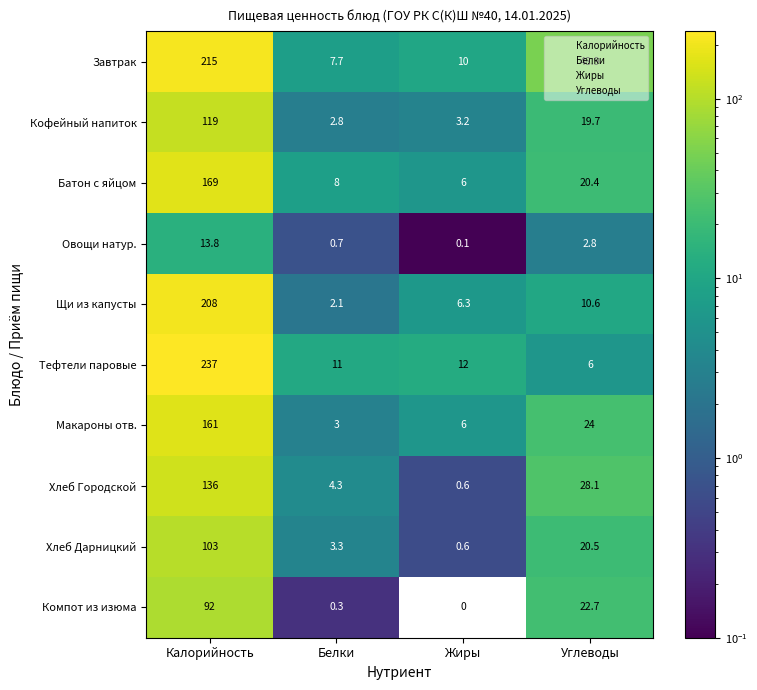

Reading left to right, what are all the values shown in this chart?

Завтрак: 215.0	7.7	10.0	48.9
Кофейный напиток: 119.0	2.8	3.2	19.7
Батон с яйцом: 169.0	8.0	6.0	20.4
Овощи натур.: 13.8	0.7	0.1	2.8
Щи из капусты: 208.0	2.1	6.3	10.6
Тефтели паровые: 237.0	11.0	12.0	6.0
Макароны отв.: 161.0	3.0	6.0	24.0
Хлеб Городской: 136.0	4.3	0.6	28.1
Хлеб Дарницкий: 103.0	3.3	0.6	20.5
Компот из изюма: 92.0	0.3	0.0	22.7